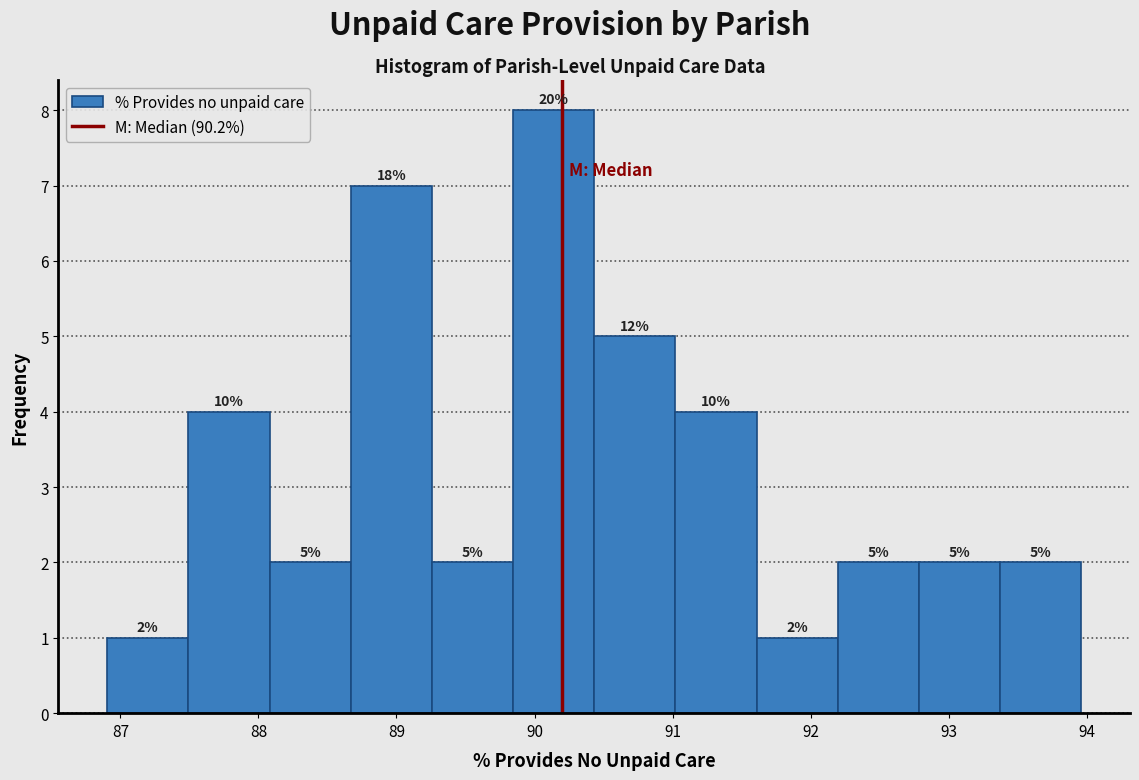

Which range on the x-axis has the tallest bar?

89.8 to 90.4